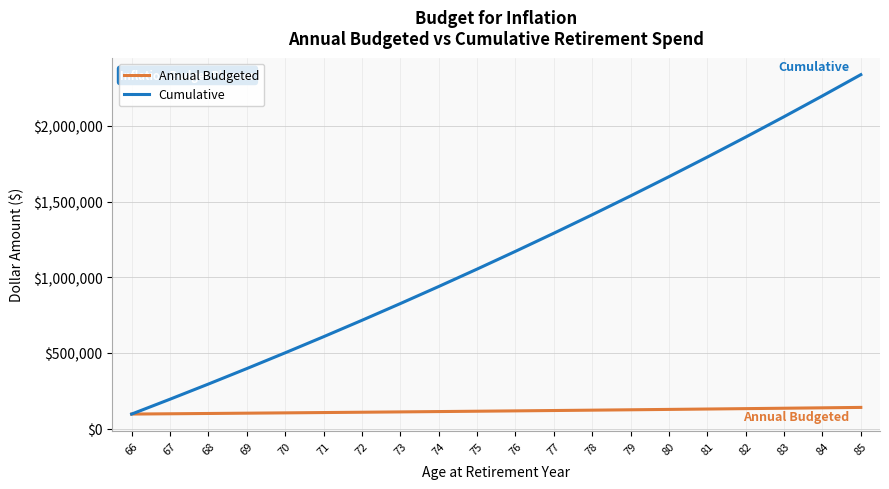

What is the spread (max minus min) of values at 83?

1926545.9